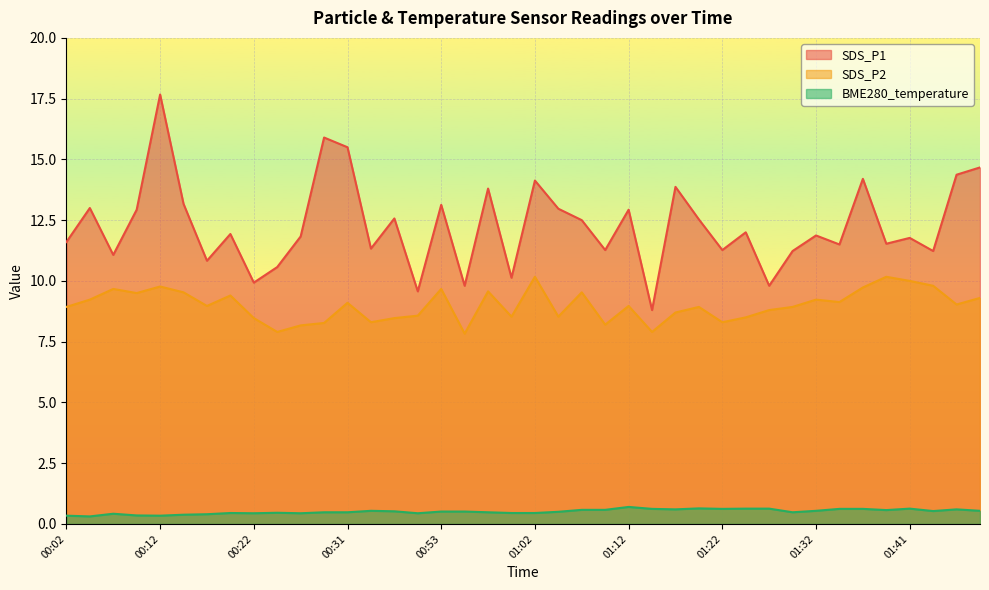

What is the approximate value of SDS_P2 at 00:57?

9.6